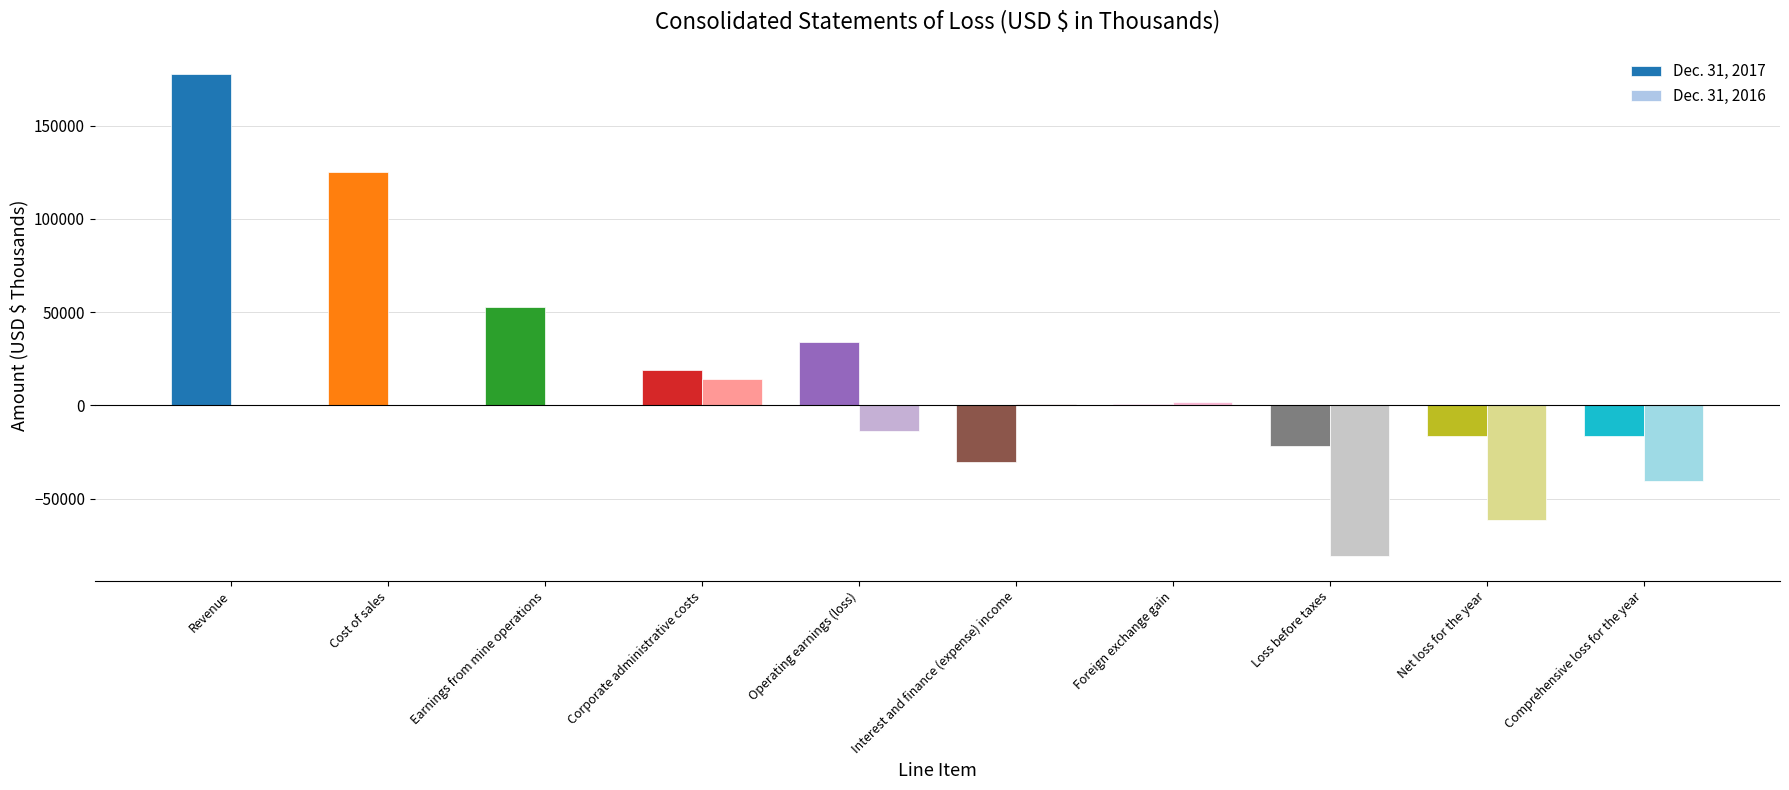

Are the bars horizontal?

No